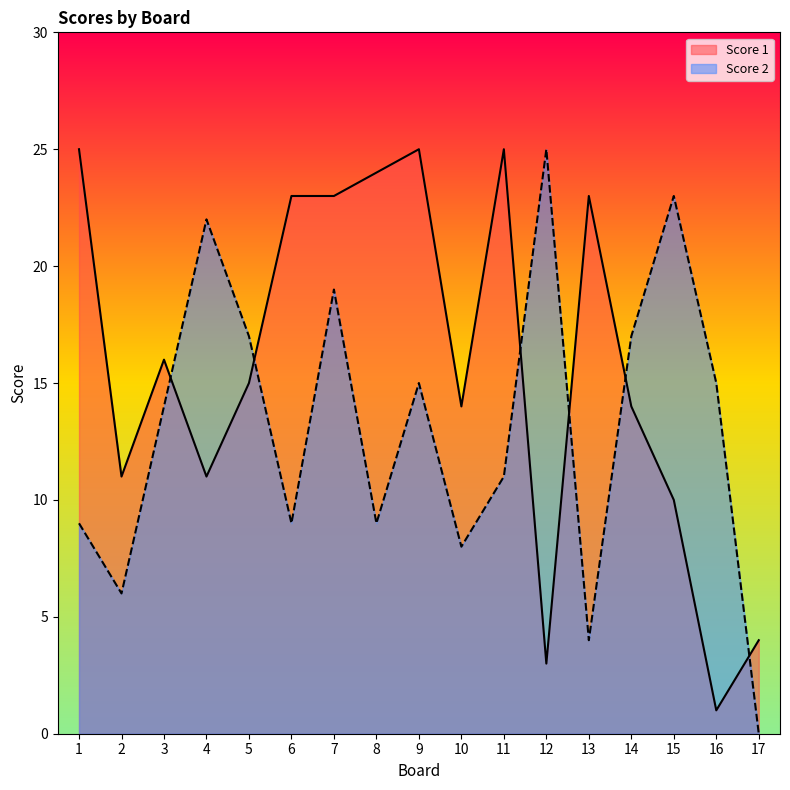

What is the difference between the Score 1 values at 15 and 17?

6